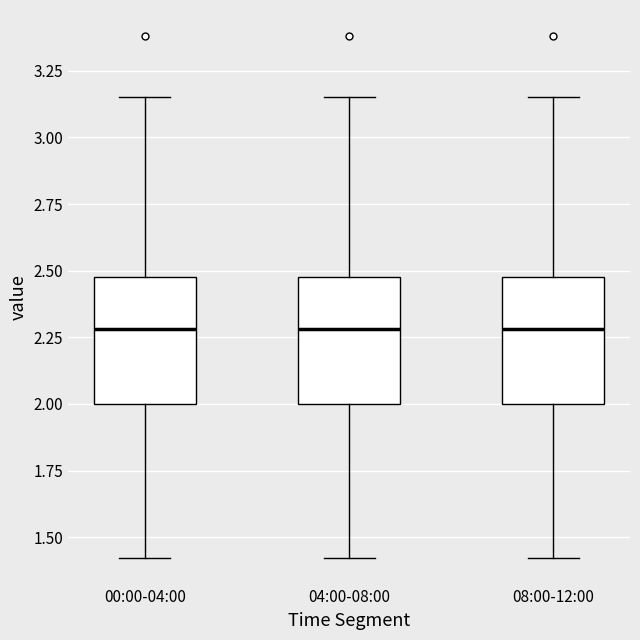

Reading left to right, transcribe this box plot: for each box, give where its median line is, the range the box spans, and where its two whiskers end, as read against the y-axis. The values are not printed on the chart, so give them approximately, as read against the axis.

00:00-04:00: median 2.30, box 2.00 to 2.50, whiskers 1.40 to 3.15
04:00-08:00: median 2.30, box 2.00 to 2.50, whiskers 1.40 to 3.15
08:00-12:00: median 2.30, box 2.00 to 2.50, whiskers 1.40 to 3.15